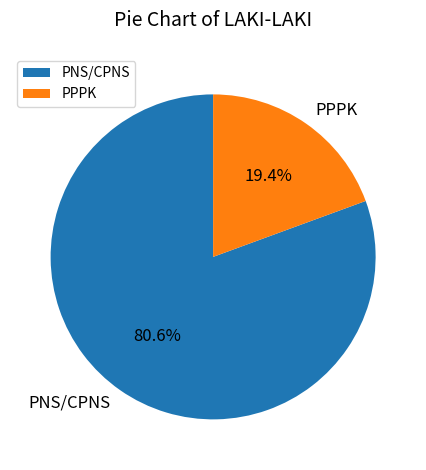

Which slice is the largest?

PNS/CPNS